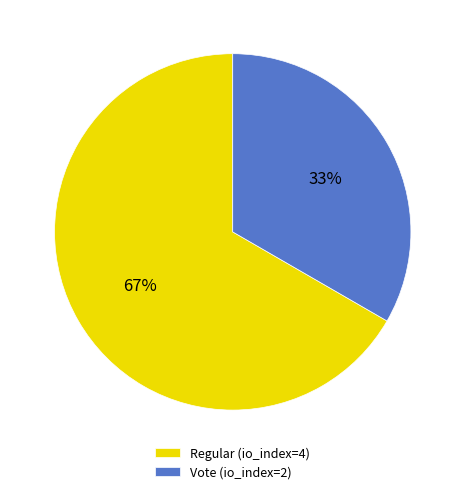

To the nearest percent, what is the average slice percentage?

50%